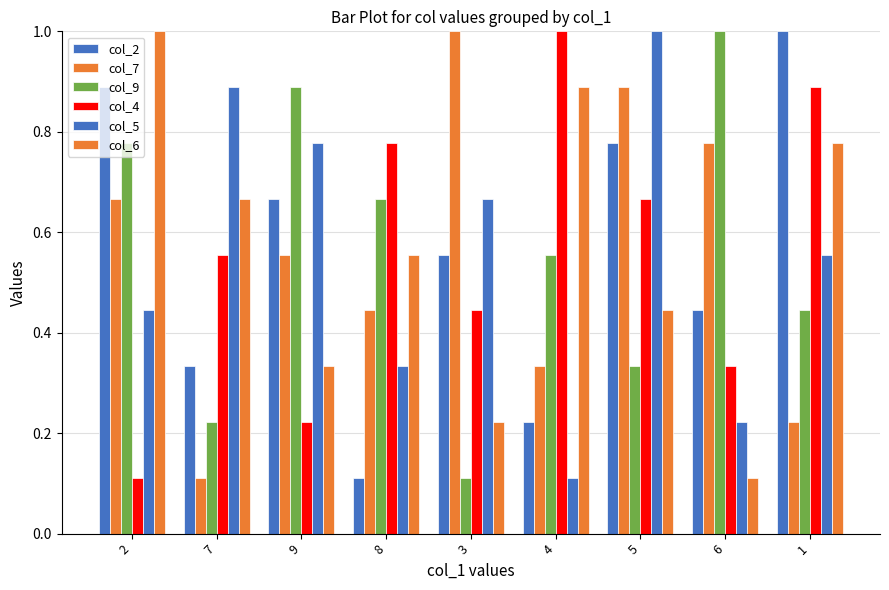

What is the lowest value of the col_4 series?

0.1